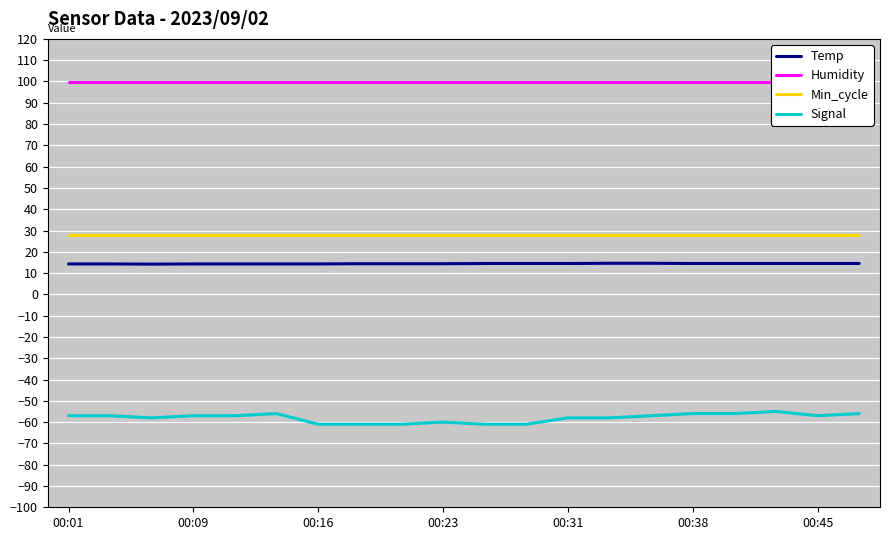

True or false: Signal and Temp intersect in this chart.

False